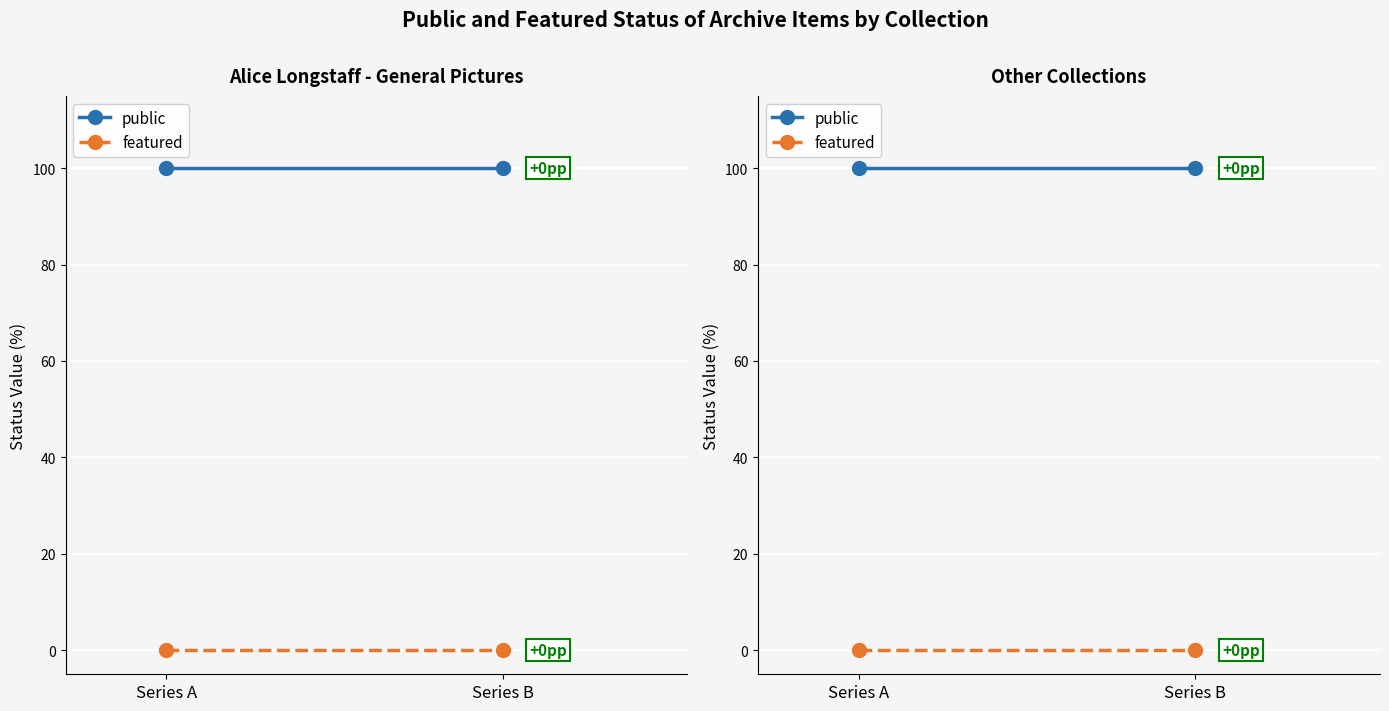

At which label is public closest to 100?

Series A